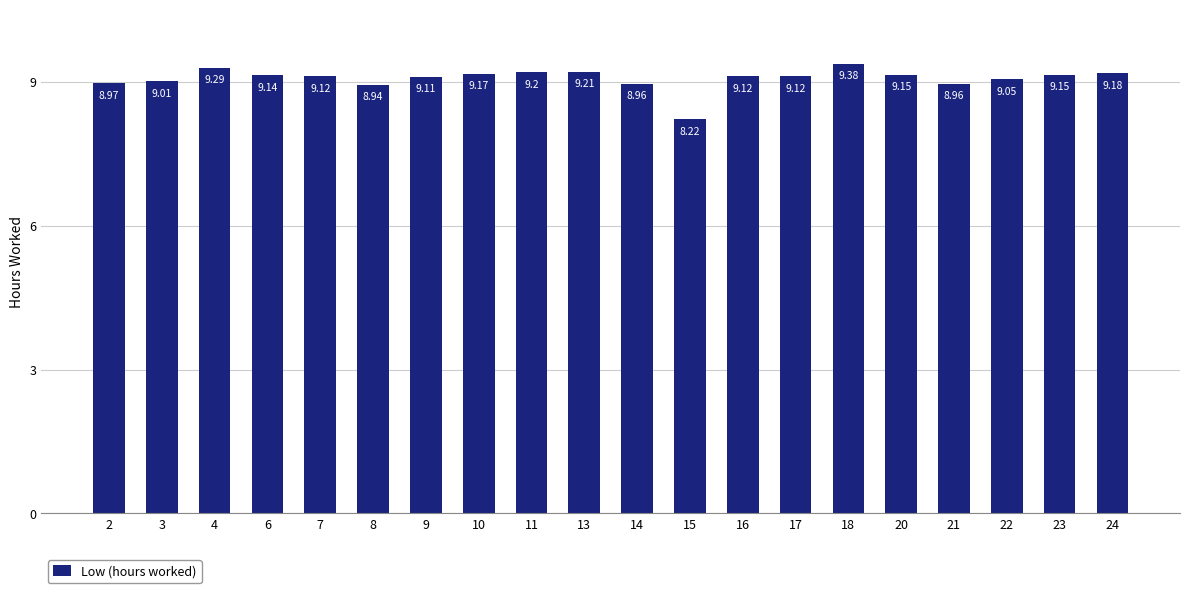

What is the value of the 9th bar from the left?

9.2